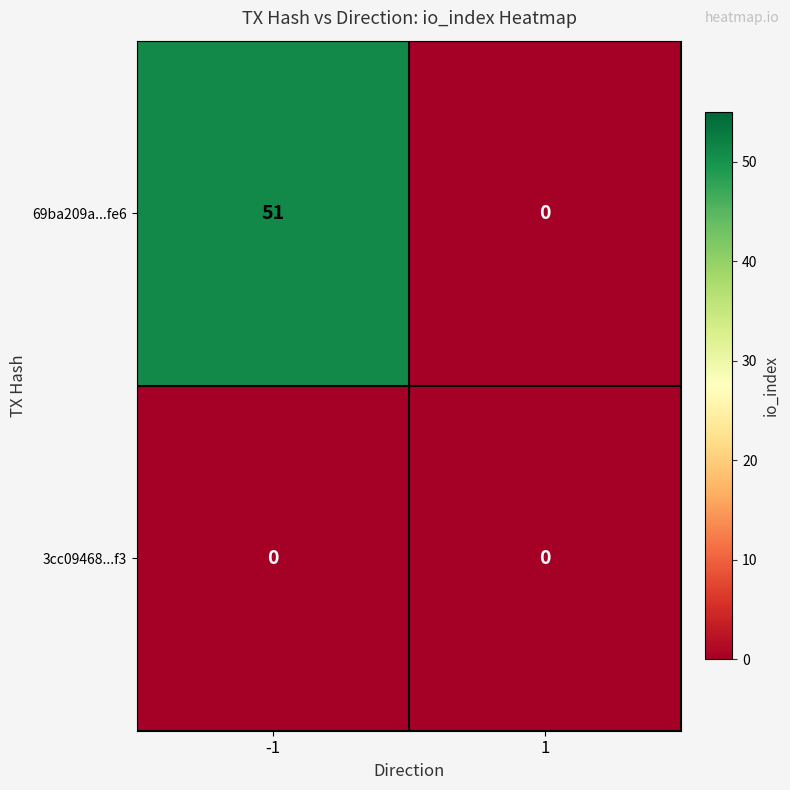

Reading left to right, extract all data points from this chart.

69ba209a...fe6: -1=51	1=0
3cc09468...f3: -1=0	1=0